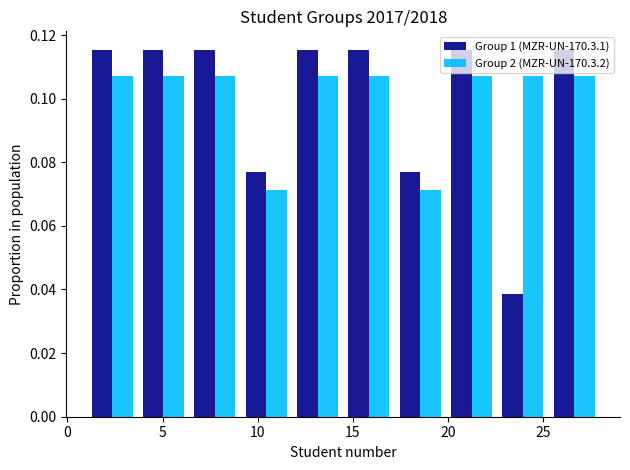

Reading left to right, list every range on the x-axis with the height of the bar of each series over it. Neither the bar edges nor the heights are printed on the chart, so give them approximately, as read against the axes.

1.0 to 3.7: Group 1 (MZR-UN-170.3.1)=0.116	Group 2 (MZR-UN-170.3.2)=0.108
3.7 to 6.4: Group 1 (MZR-UN-170.3.1)=0.116	Group 2 (MZR-UN-170.3.2)=0.108
6.4 to 9.1: Group 1 (MZR-UN-170.3.1)=0.116	Group 2 (MZR-UN-170.3.2)=0.108
9.1 to 11.8: Group 1 (MZR-UN-170.3.1)=0.076	Group 2 (MZR-UN-170.3.2)=0.072
11.8 to 14.5: Group 1 (MZR-UN-170.3.1)=0.116	Group 2 (MZR-UN-170.3.2)=0.108
14.5 to 17.2: Group 1 (MZR-UN-170.3.1)=0.116	Group 2 (MZR-UN-170.3.2)=0.108
17.2 to 19.9: Group 1 (MZR-UN-170.3.1)=0.076	Group 2 (MZR-UN-170.3.2)=0.072
19.9 to 22.6: Group 1 (MZR-UN-170.3.1)=0.116	Group 2 (MZR-UN-170.3.2)=0.108
22.6 to 25.3: Group 1 (MZR-UN-170.3.1)=0.038	Group 2 (MZR-UN-170.3.2)=0.108
25.3 to 28.0: Group 1 (MZR-UN-170.3.1)=0.116	Group 2 (MZR-UN-170.3.2)=0.108